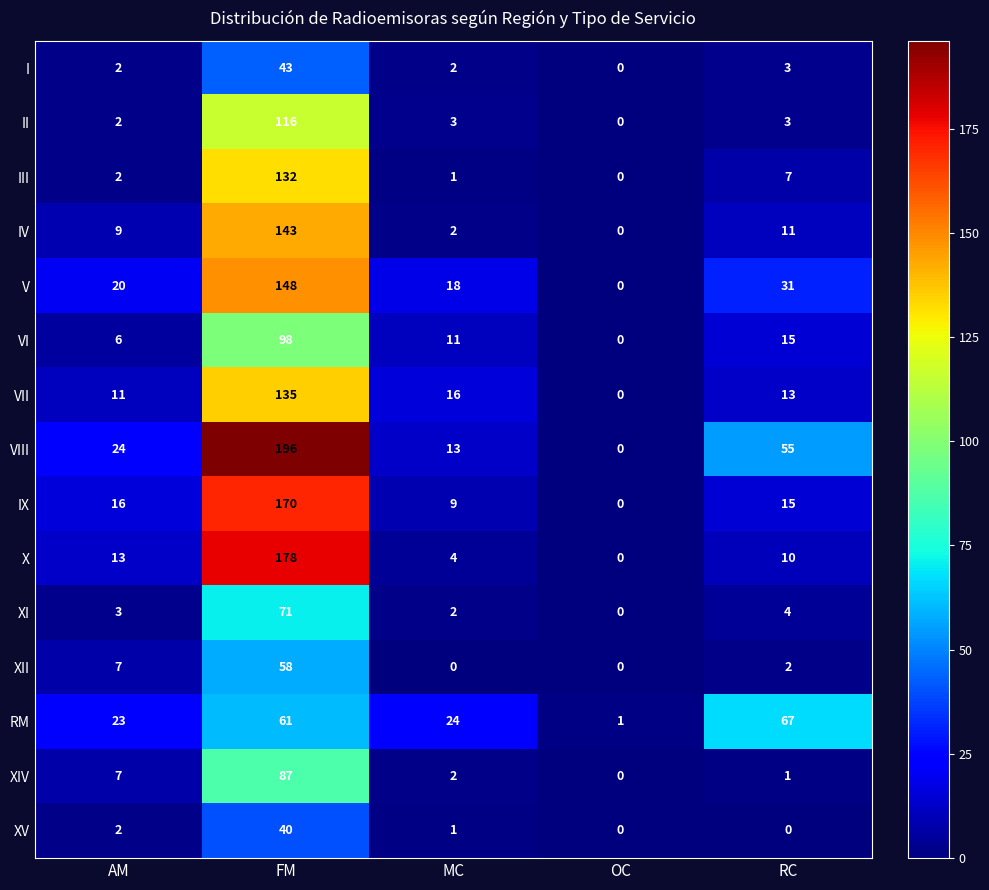

What is the maximum value shown in the chart?

196